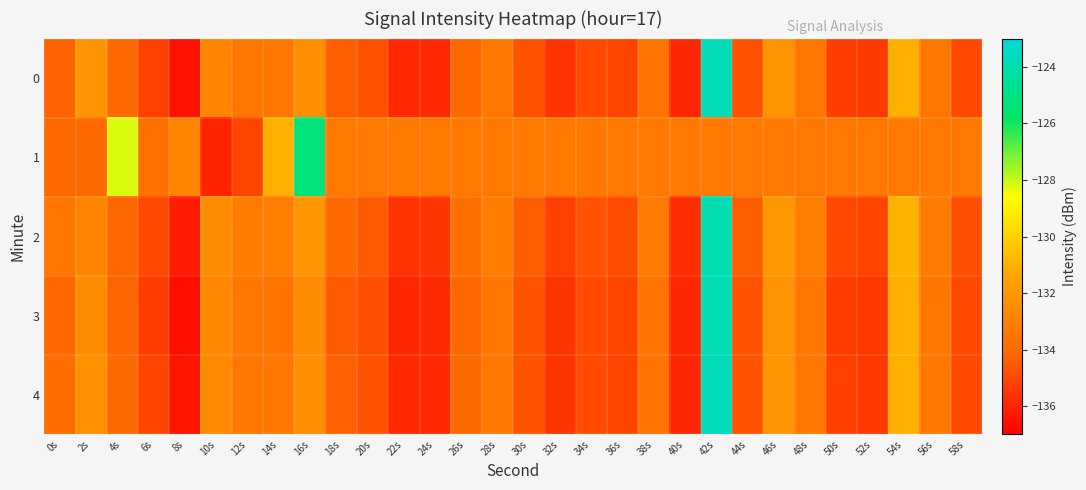

How many categories are shown in the chart?

30